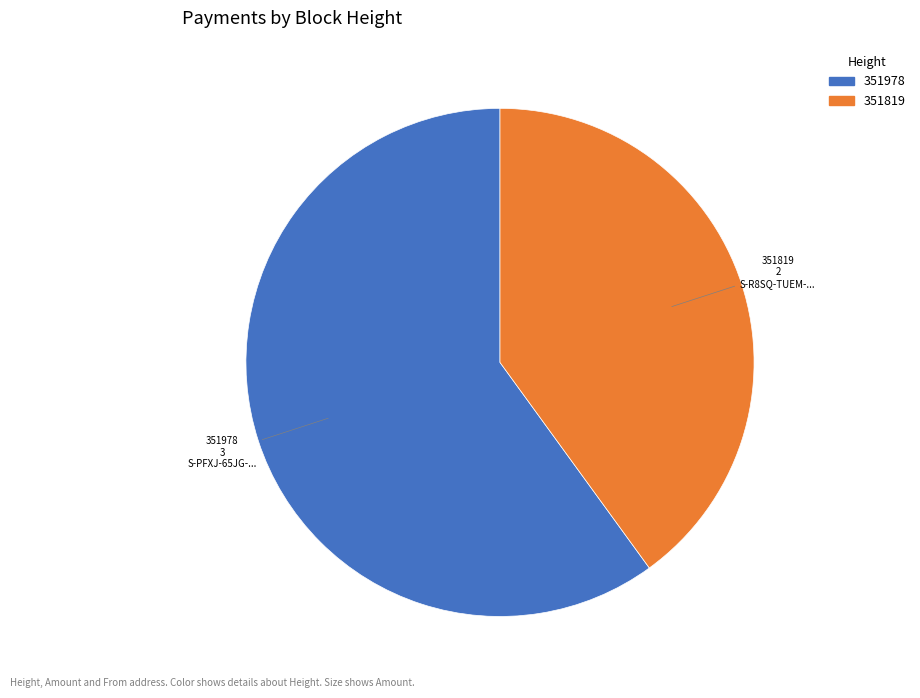

Which slice is the largest?

351978